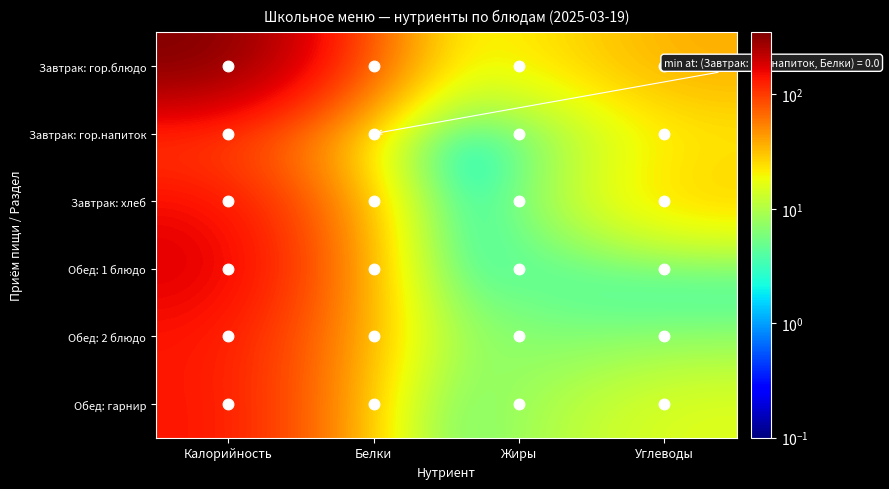

What is the total value across all series at Жиры?

37.4